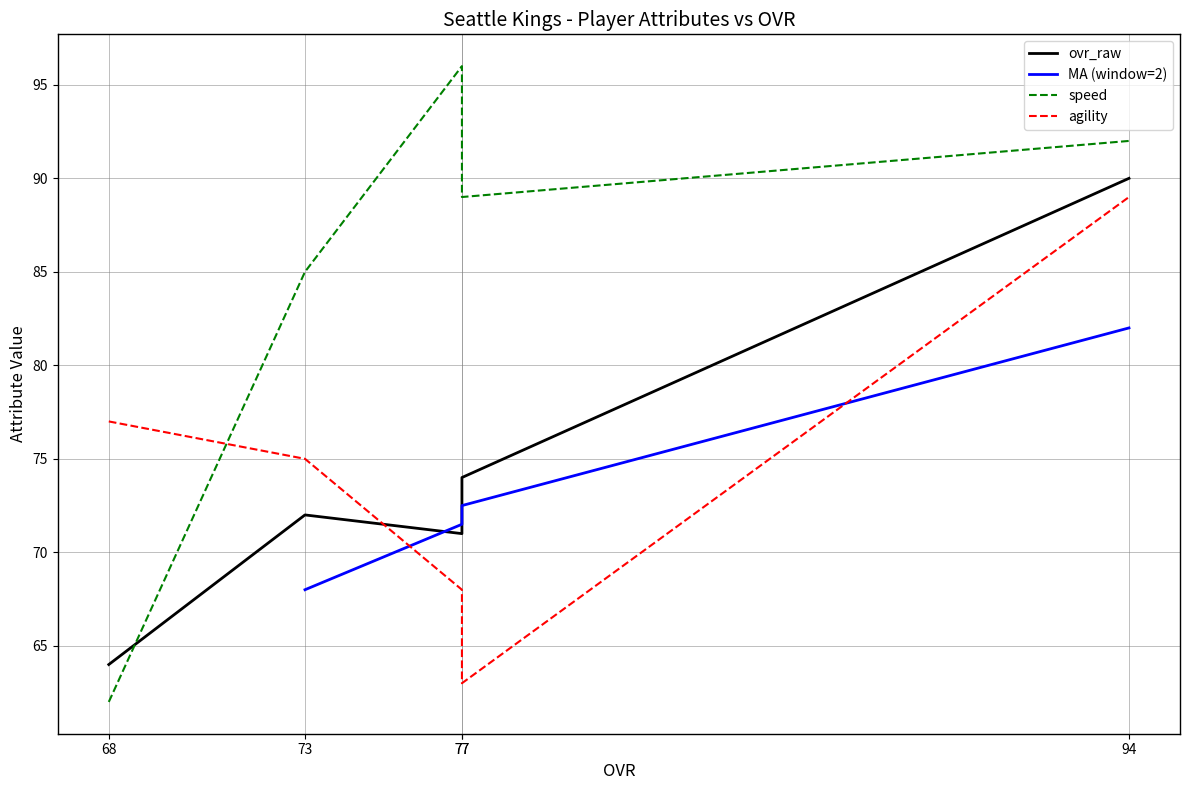

In ovr_raw, how many points are lower than both neighbors (excluding endpoints)?

1